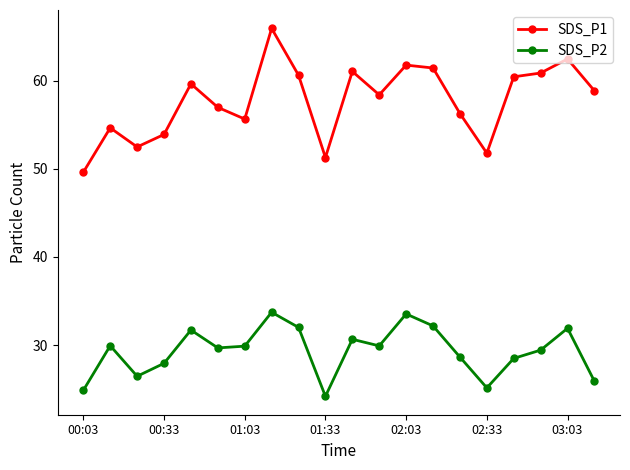

Does the chart display data point markers on the line(s)?

Yes